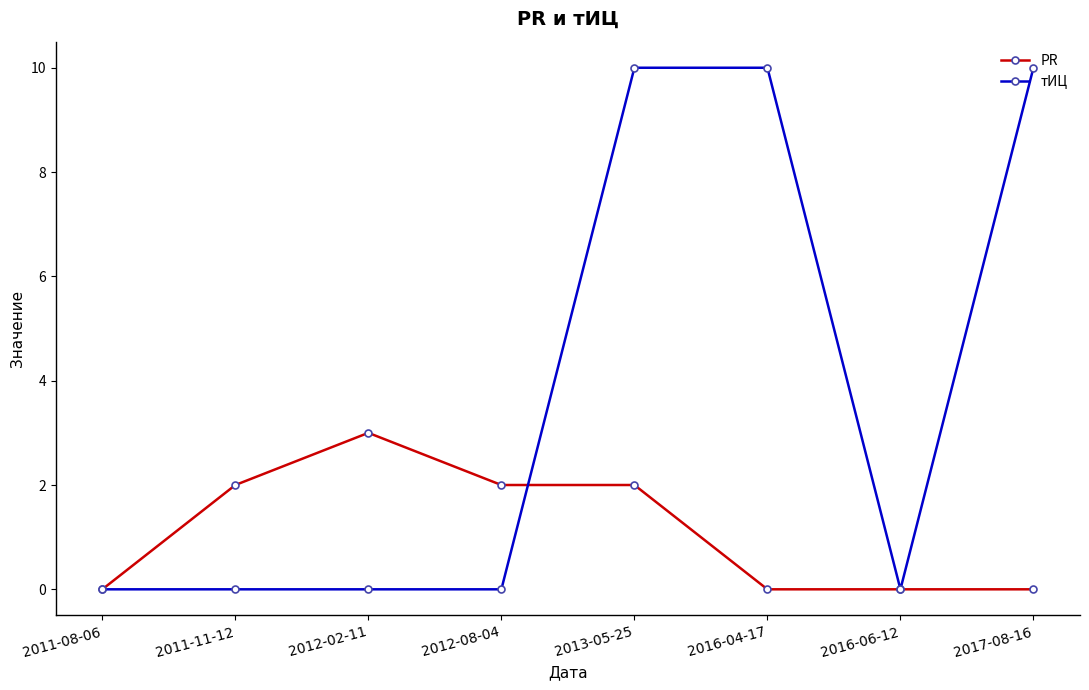

True or false: PR and тИЦ intersect in this chart.

True